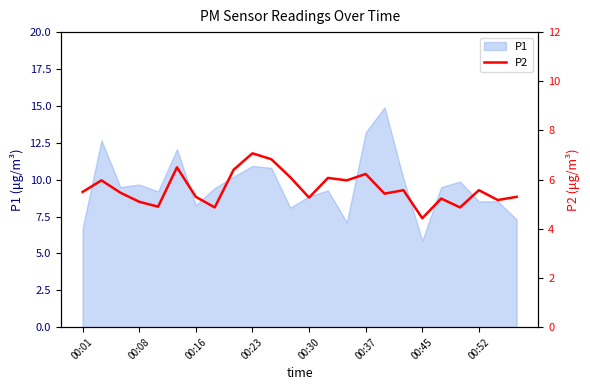

The P1 series shows 1.9 at 00:52. True or false?

False